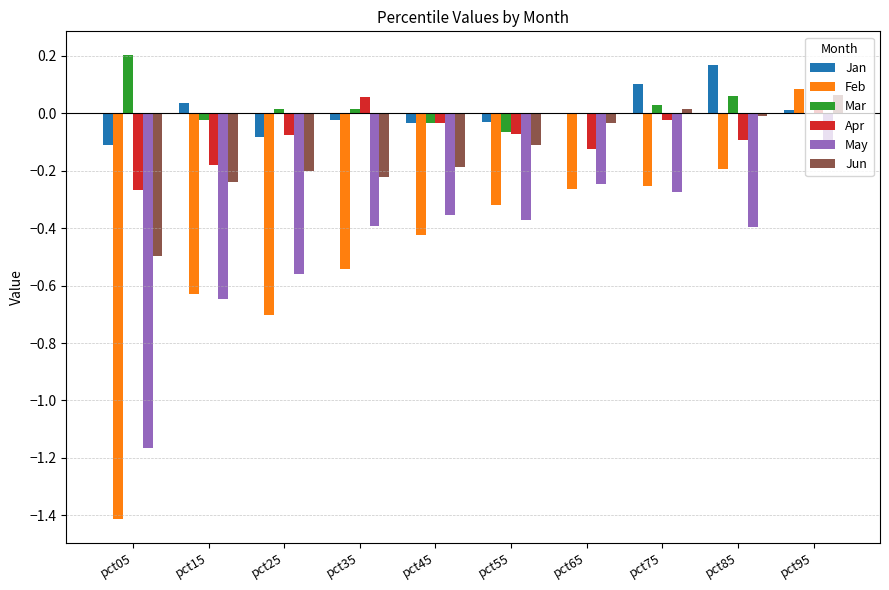

Between pct15 and pct55, which series saw the biggest shift?

Feb